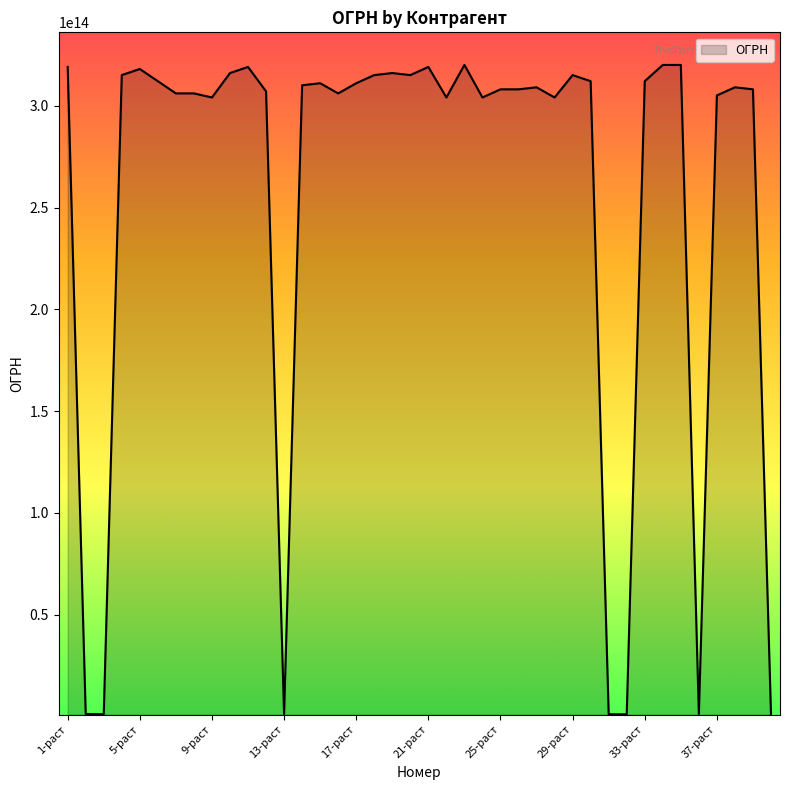

List the labels in order of value, smallest first.

32-раст, 40-раст, 13-раст, 31-раст, 3-раст, 36-раст, 2-раст, 24-раст, 22-раст, 9-раст, 28-раст, 37-раст, 7-раст, 8-раст, 16-раст, 12-раст, 25-раст, 39-раст, 26-раст, 38-раст, 27-раст, 14-раст, 17-раст, 15-раст, 6-раст, 33-раст, 30-раст, 20-раст, 29-раст, 4-раст, 18-раст, 19-раст, 10-раст, 5-раст, 11-раст, 21-раст, 1-раст, 35-раст, 34-раст, 23-раст